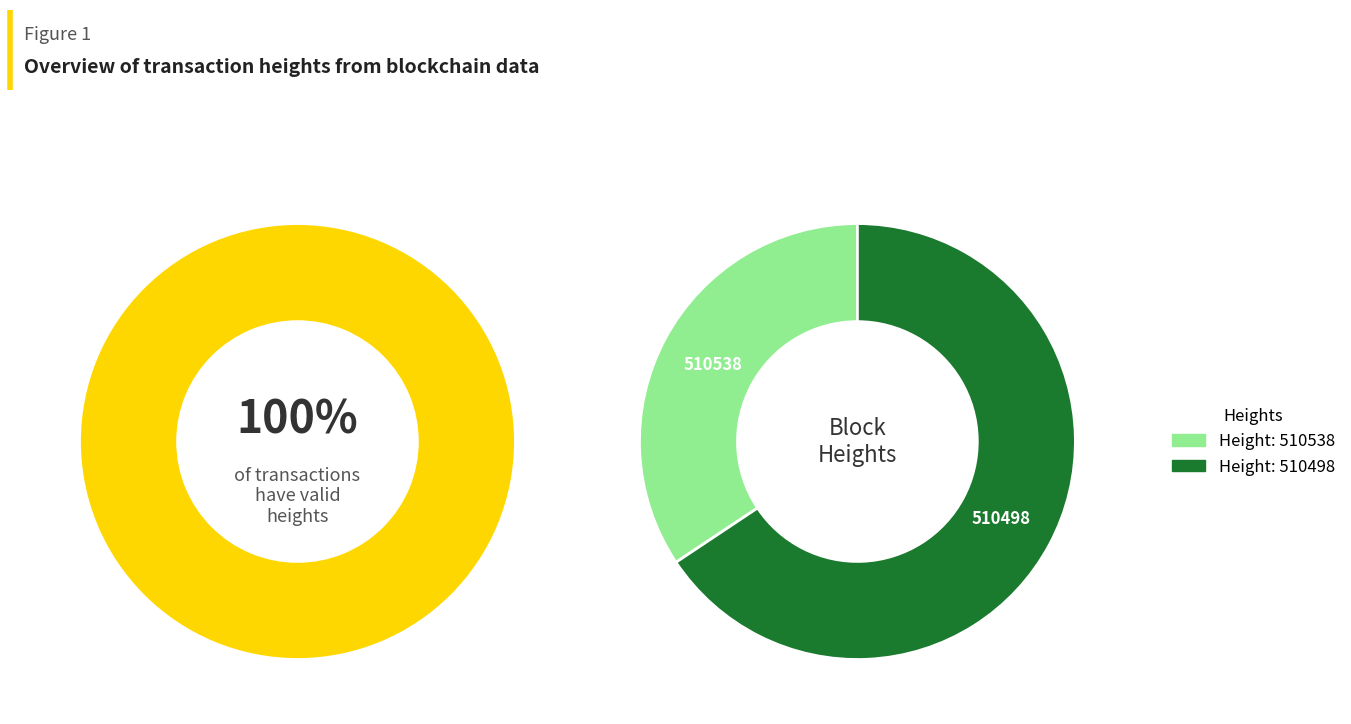

Count the number of slices in the pie.

2